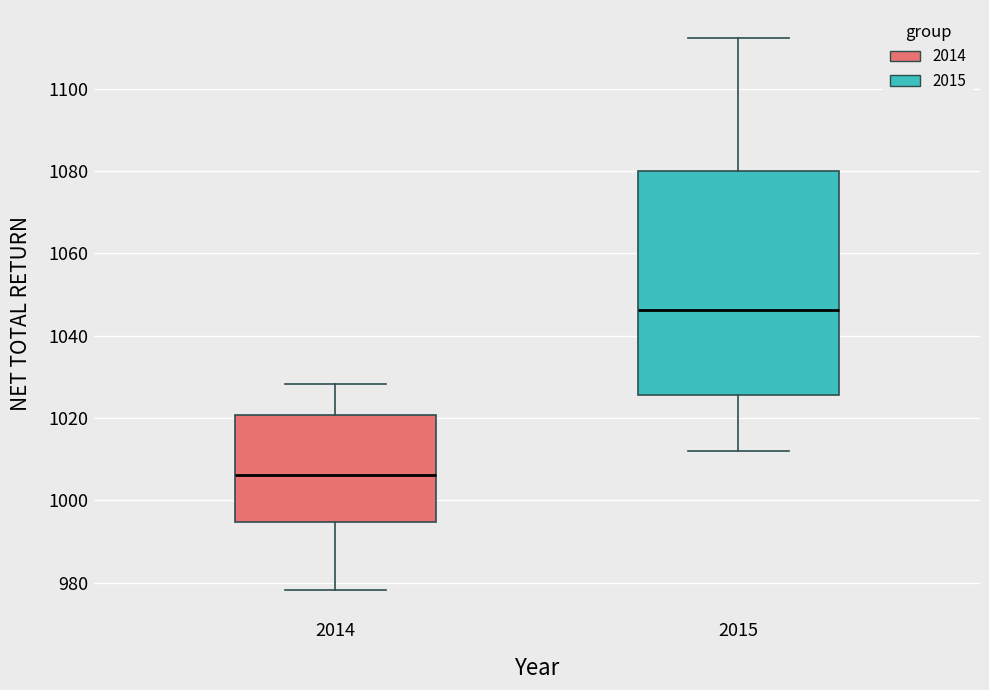

Which box is the tallest, from its lower edge to its upper edge?

2015